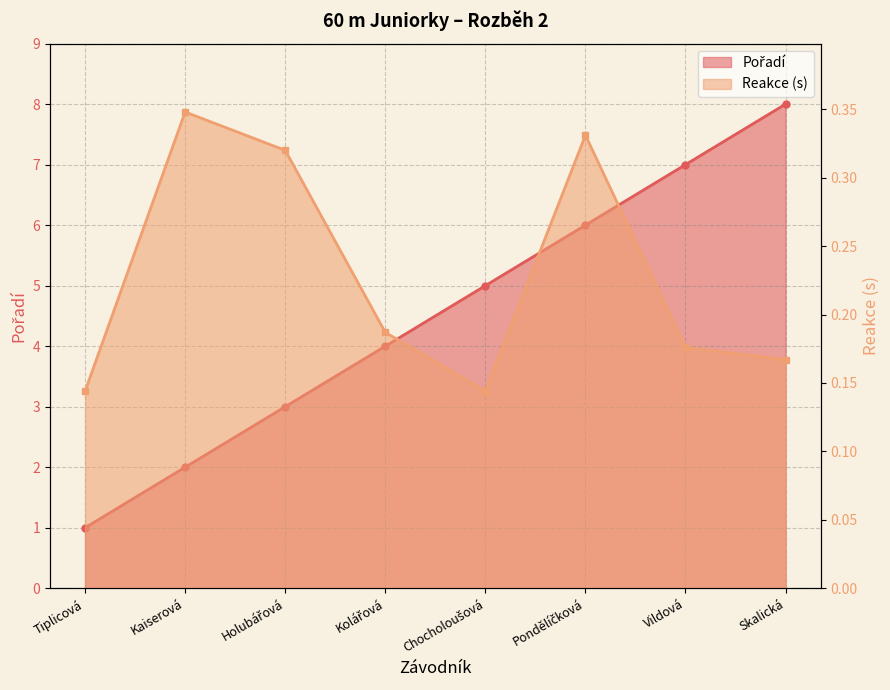

Reading left to right, transcribe all the data shown in this chart.

Pořadí: 1.0	2.0	3.0	4.0	5.0	6.0	7.0	8.0
Reakce: 0.1	0.3	0.3	0.2	0.1	0.3	0.2	0.2